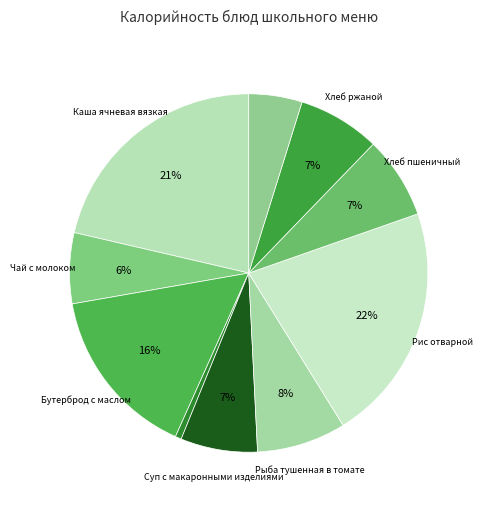

How many slices are in this pie chart?

10